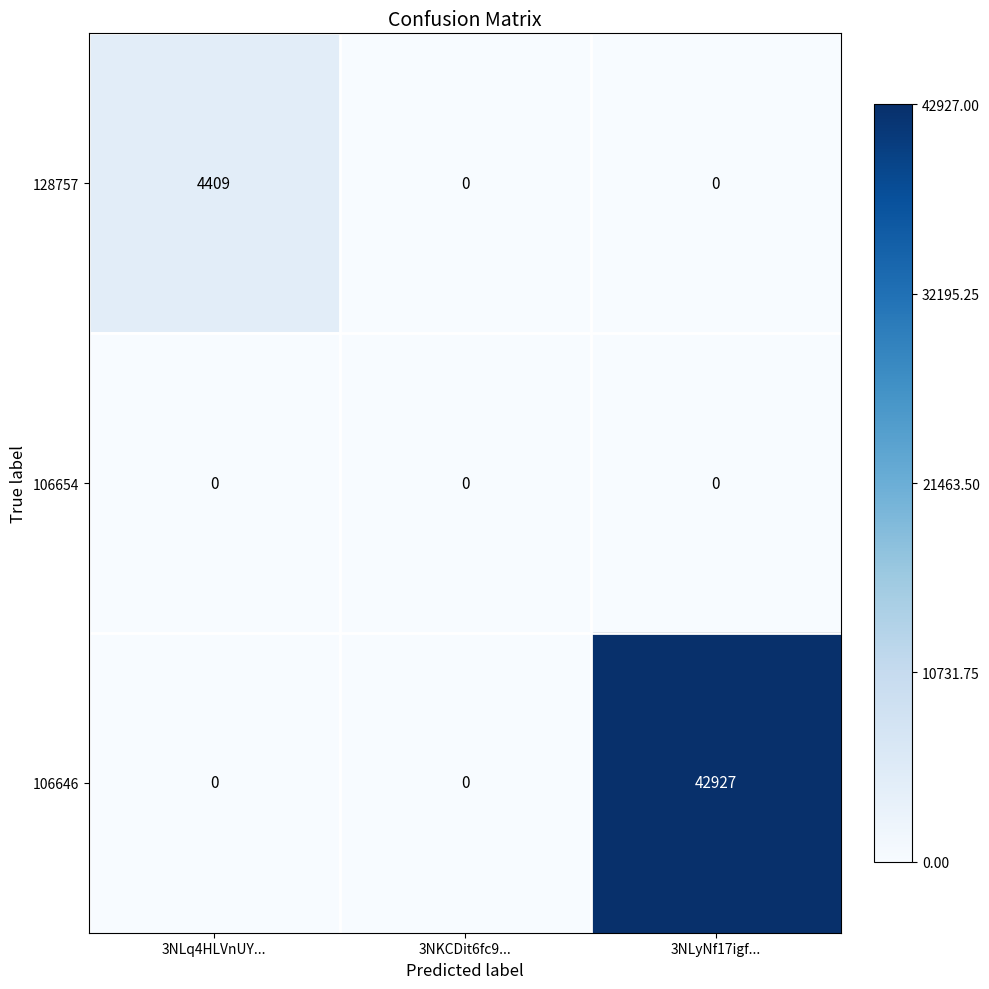

Which series has the widest spread of values?

106646